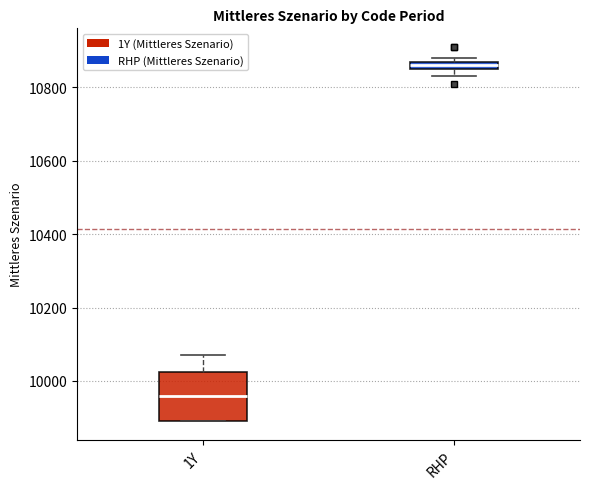

Where is the lower edge of the box for RHP on the y-axis? The values are not printed on the chart, so give them approximately, as read against the axis.

10860